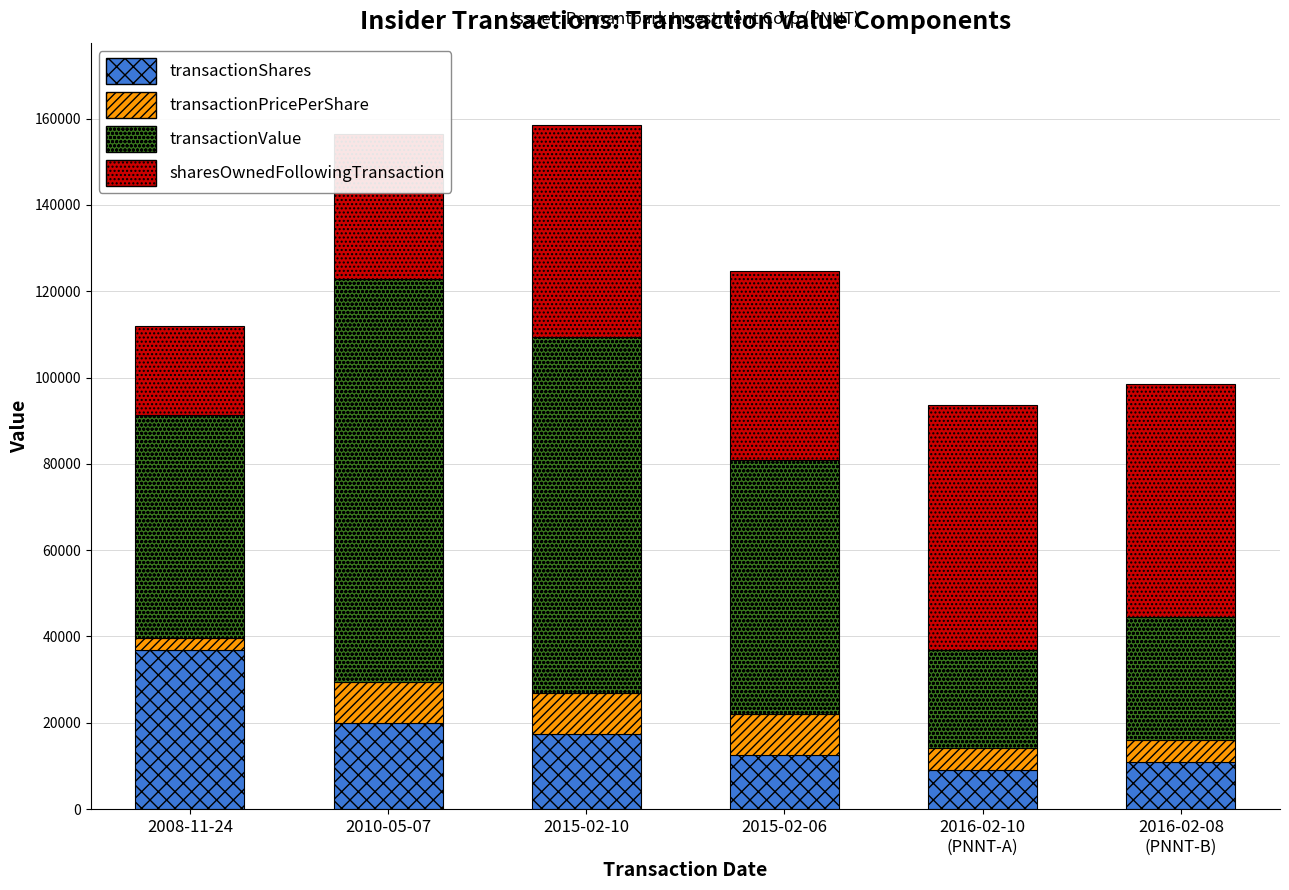

What is the sum of all transactionShares values?

106928.0